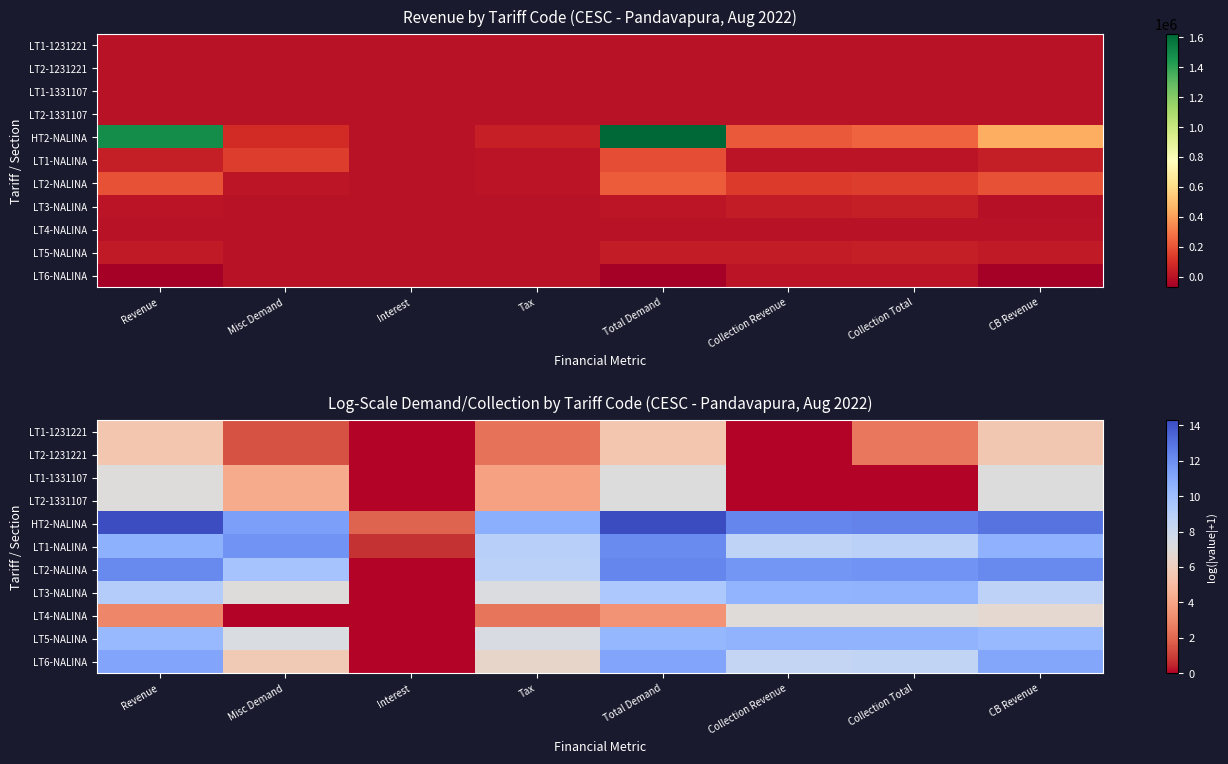

At which label does LT1-1331107 reach its minimum?

Interest